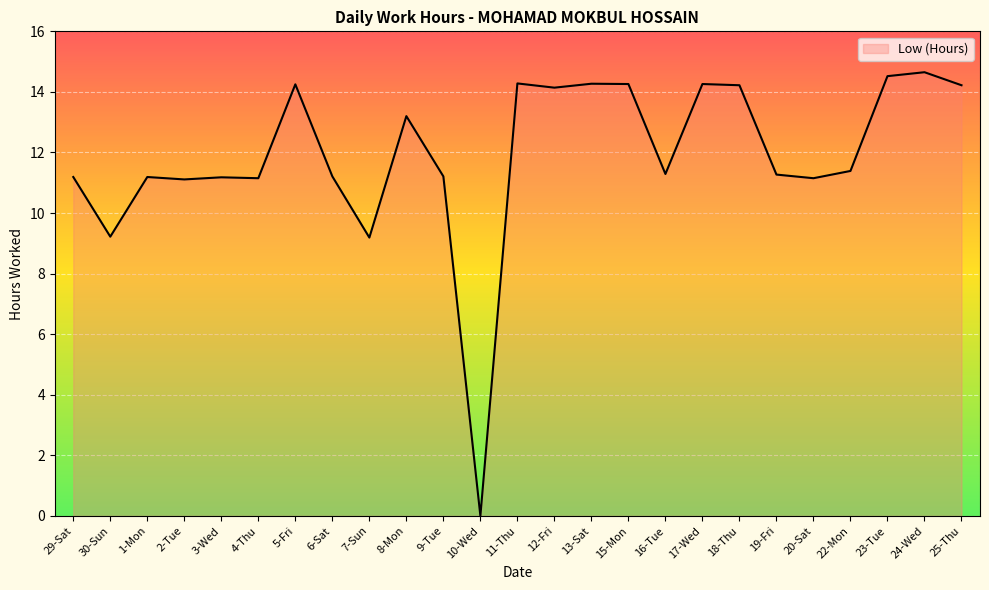

Does the chart have visible grid lines?

Yes